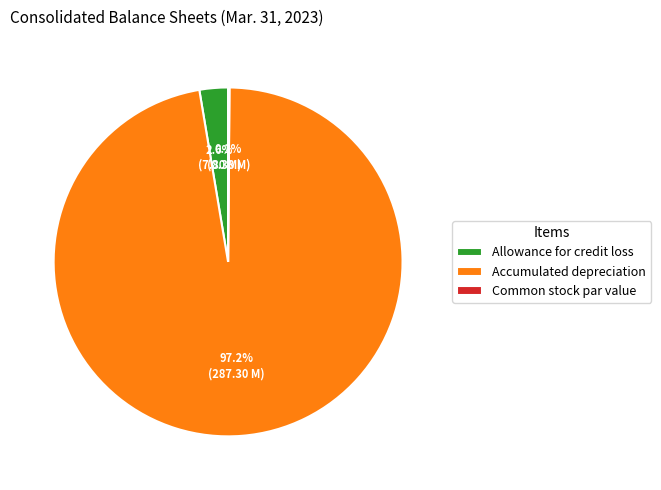

What percentage do Allowance for credit loss and Accumulated depreciation together represent?

99.9%